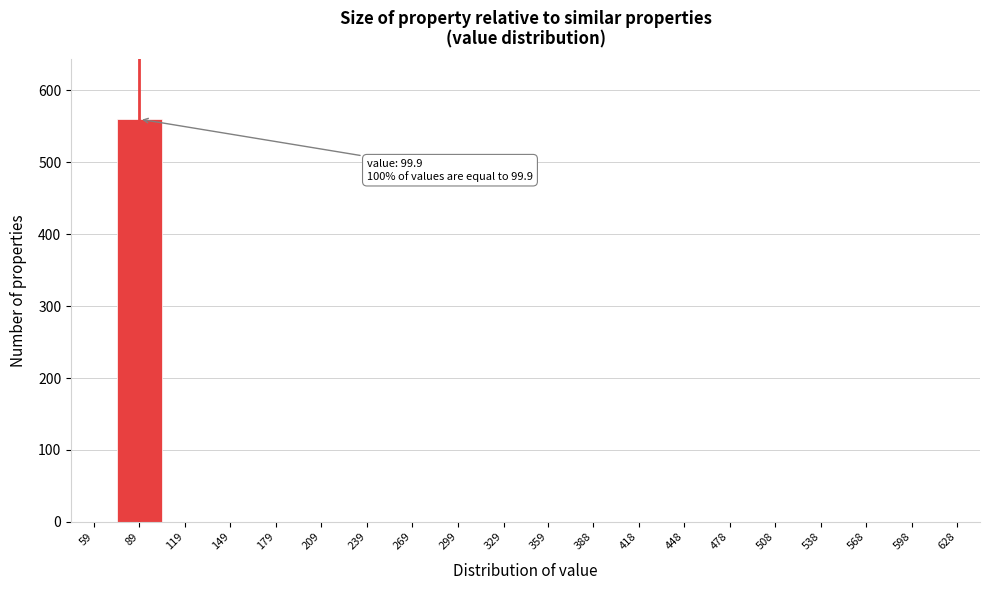

Reading left to right, list all the values displayed in this chart.

59=0	89=560	119=0	149=0	179=0	209=0	239=0	269=0	299=0	329=0	359=0	388=0	418=0	448=0	478=0	508=0	538=0	568=0	598=0	628=0